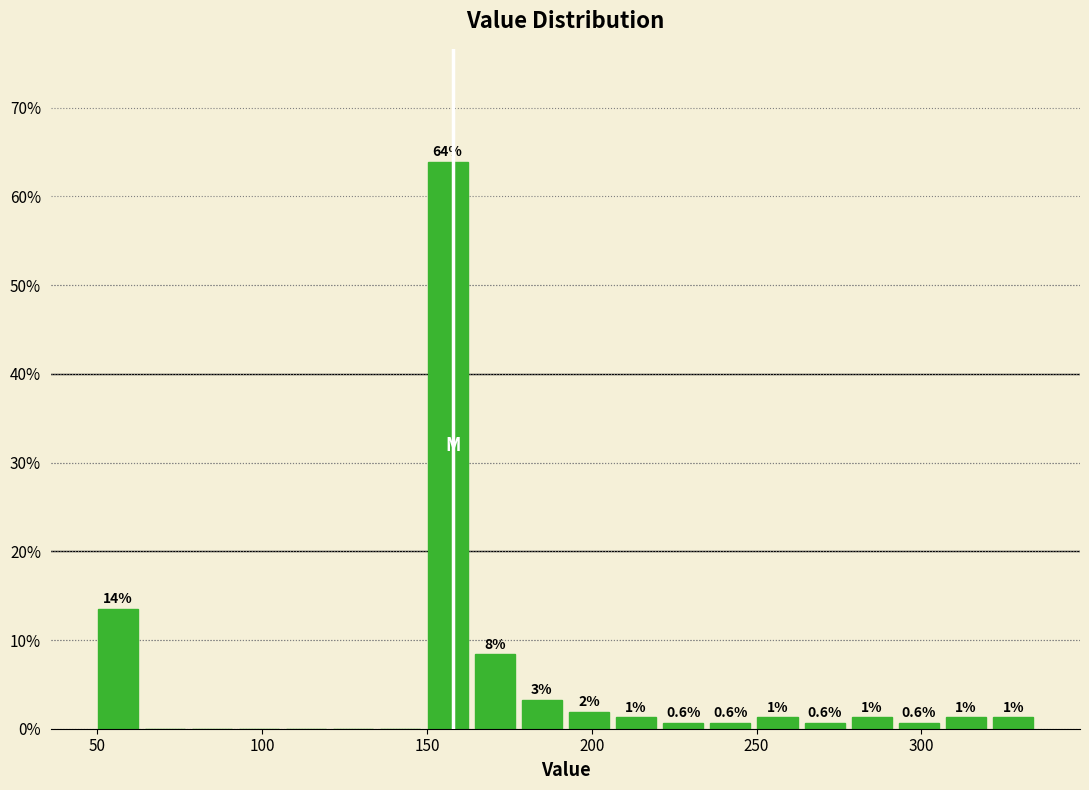

Read against the x-axis, roughly where is the centre of the tallest bar?

155